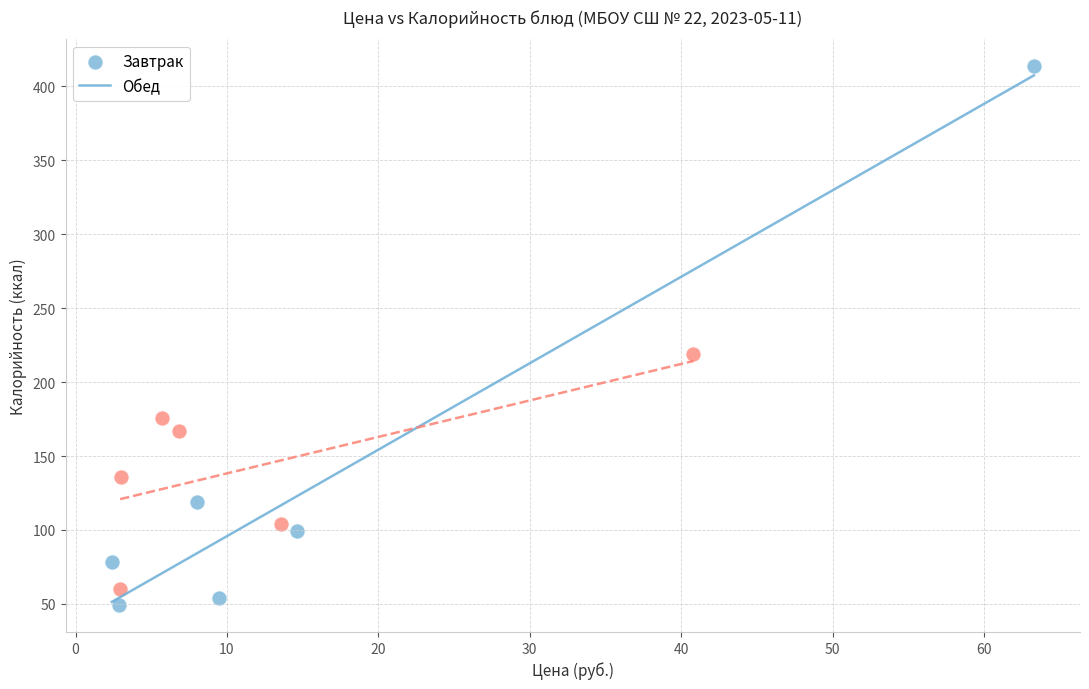

Which series has the widest spread of Y values?

Завтрак